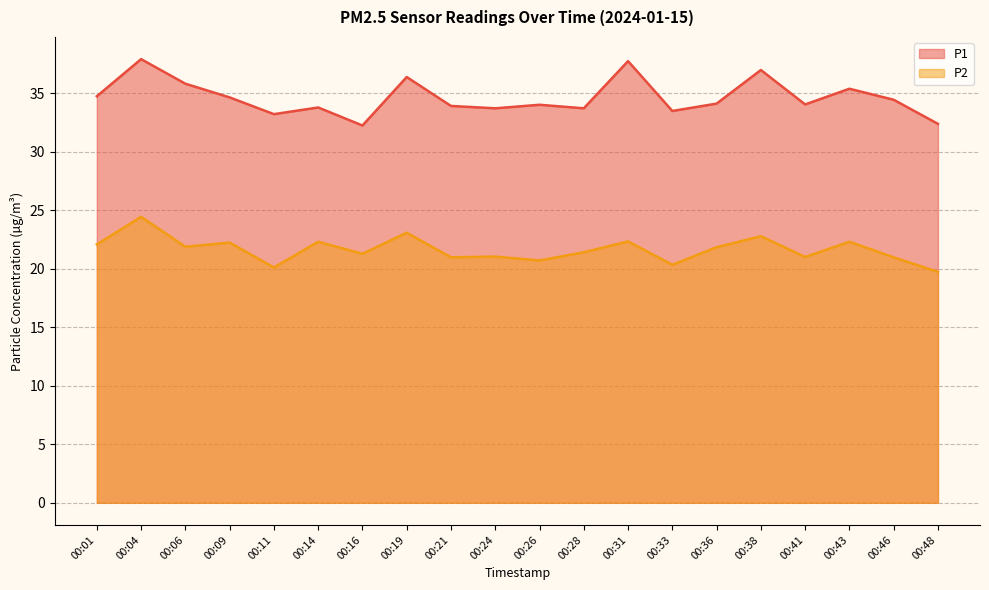

The P2 series shows 36.2 at 00:28. True or false?

False